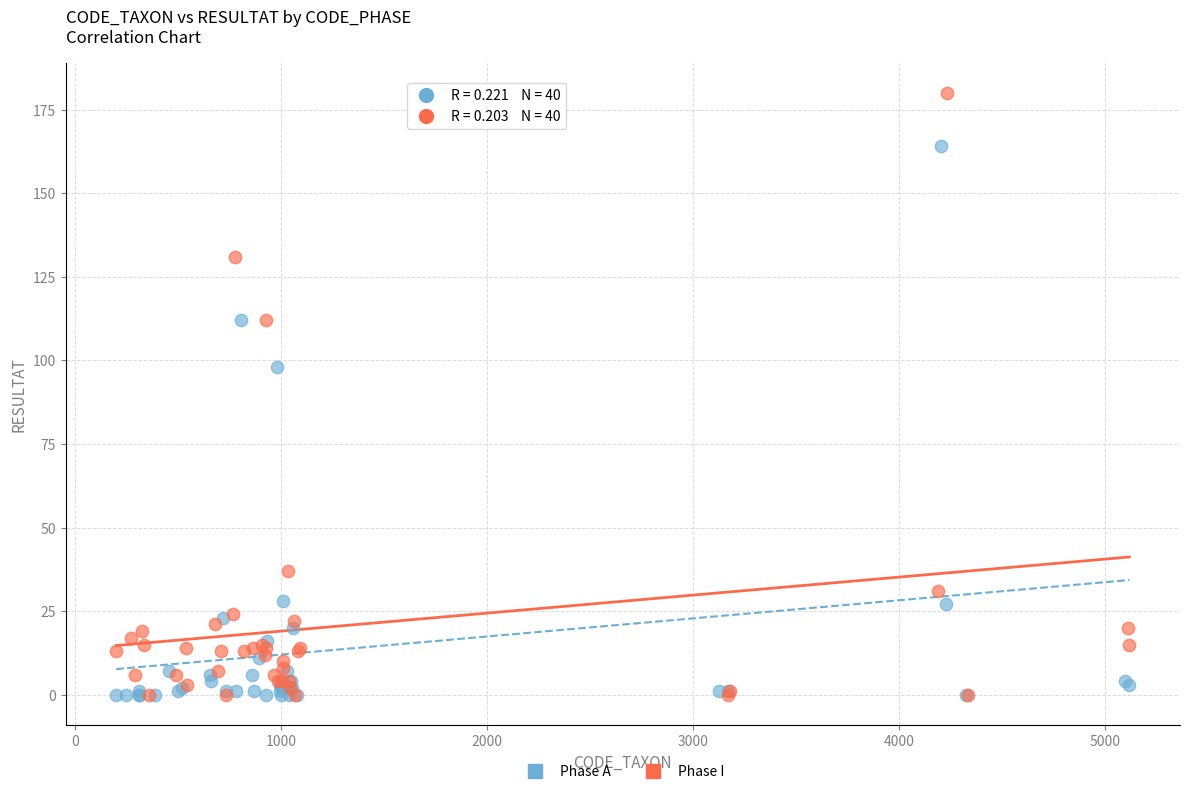

What are all the series names shown in the legend?

Phase A, Phase I